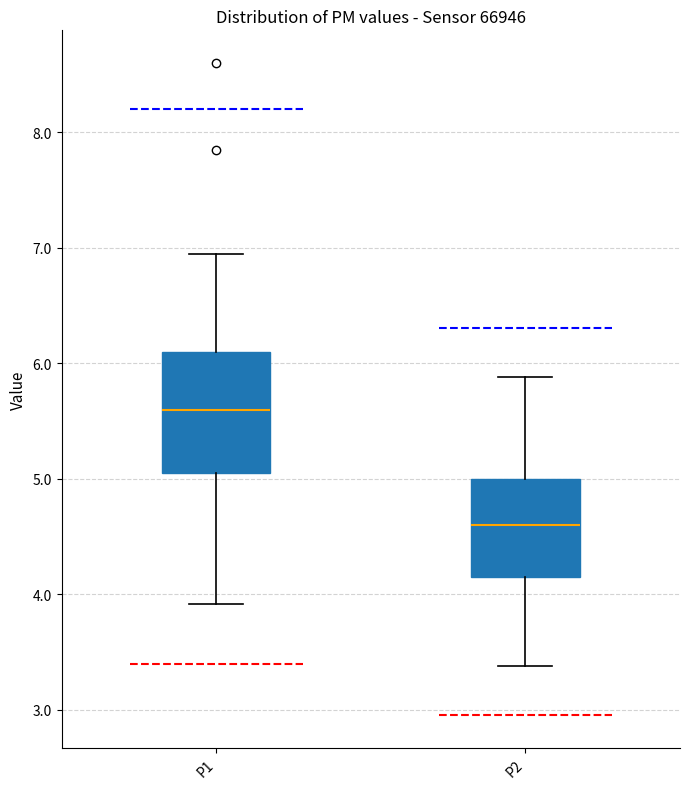

Reading left to right, read every box against the y-axis: the position of its median line, the range the box covers, and the ends of its whiskers. The values are not printed on the chart, so give them approximately, as read against the axis.

P1: median 5.6, box 5.1 to 6.1, whiskers 3.9 to 7.0
P2: median 4.6, box 4.2 to 5.0, whiskers 3.4 to 5.9